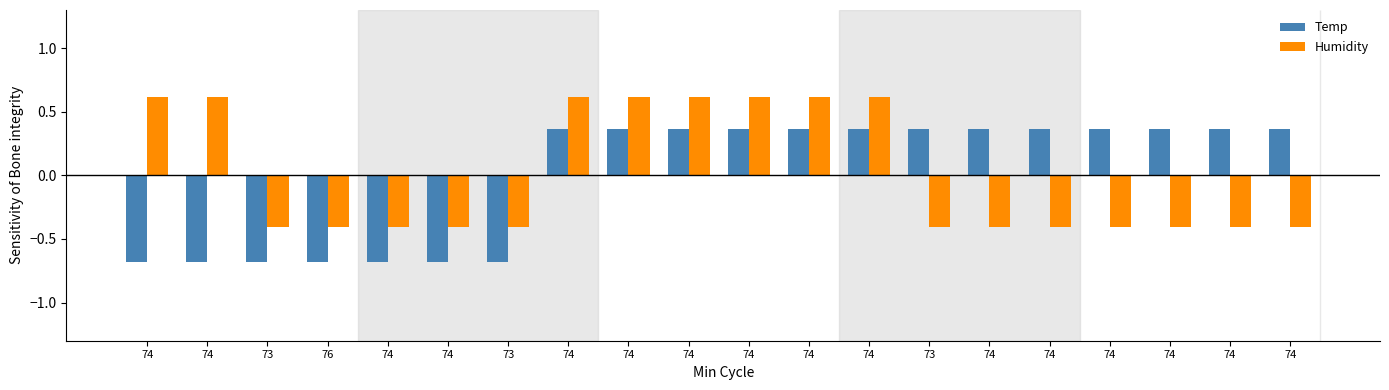

How many bars are there in each group?

2